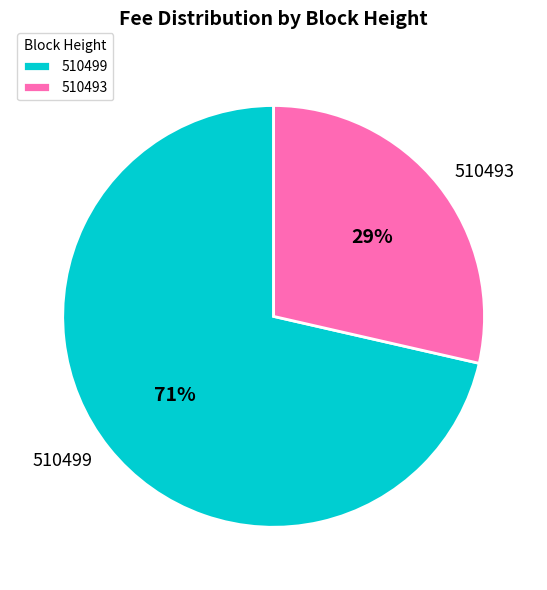

Do 510499 and 510493 together represent more than half of the pie?

Yes